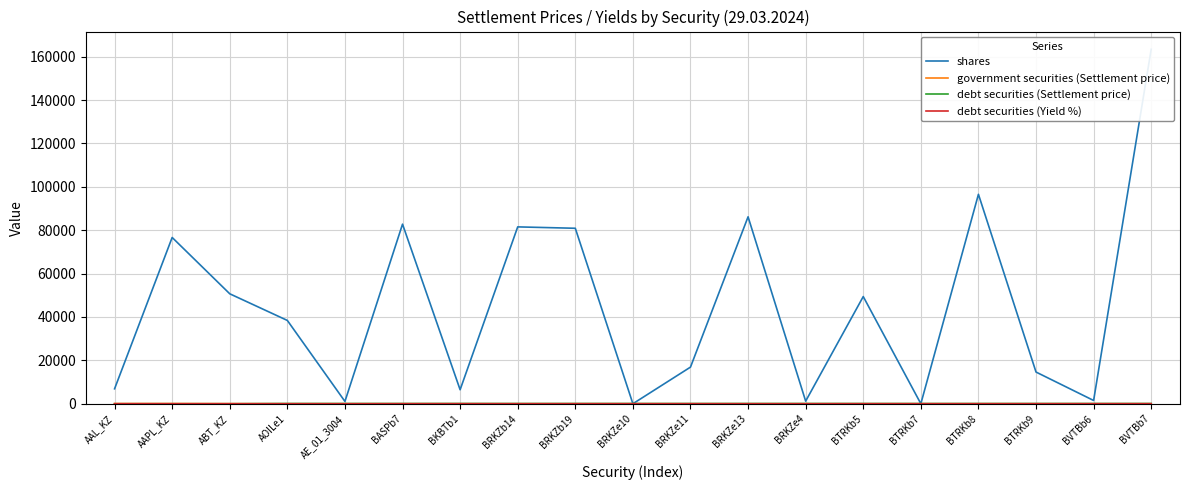

Reading left to right, extract all data points from this chart.

shares: 6891.9	76648.2	50684.4	38401.4	1066.1	82782.9	6457.1	81526.5	80888.1	6.3	16885.9	86174.1	1197.5	49406.5	5.7	96542.1	14610.2	1506.4	163400.1
government securities (Settlement price): 91.9	89.7	46.4	0.0	0.0	0.0	0.0	0.0	0.0	0.0	0.0	0.0	0.0	0.0	0.0	0.0	0.0	0.0	0.0
debt securities (Settlement price): 0.0	0.0	0.0	100.1	100.0	94.7	101.7	89.5	97.2	96.5	91.5	99.8	100.0	94.2	88.3	89.4	91.7	98.8	97.6
debt securities (Yield %): 0.0	0.0	0.0	7.1	0.0	14.4	20.6	13.5	14.1	15.2	15.8	6.0	6.0	13.3	13.7	13.2	14.4	16.3	15.1